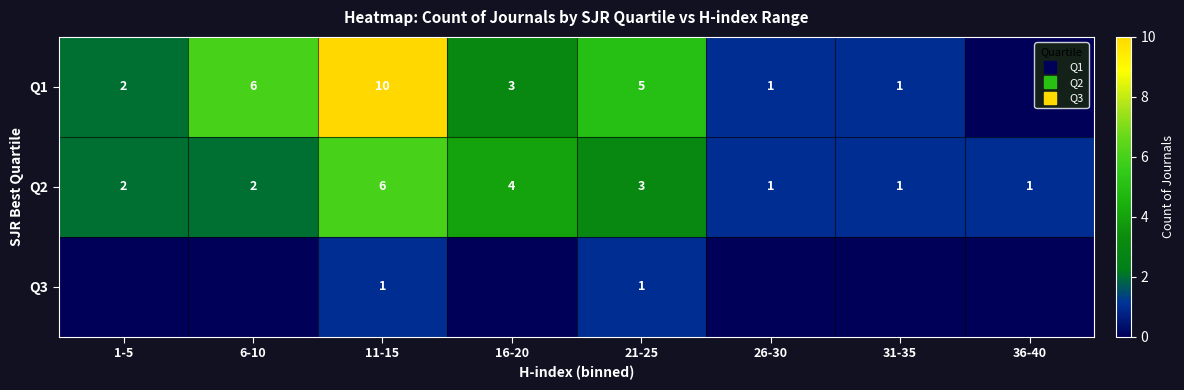

At which label does Q1 reach its peak?

11-15